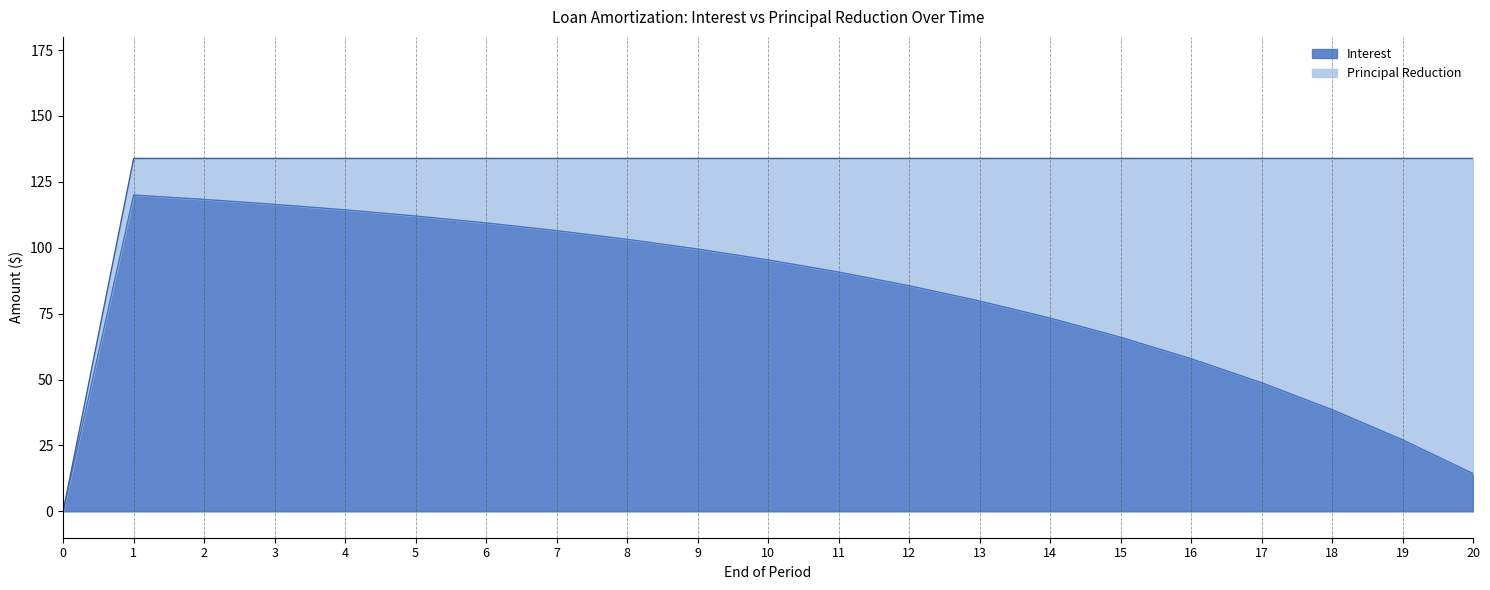

Reading left to right, what are all the values shown in this chart?

0=0.0	1=120.0	2=118.3	3=116.5	4=114.4	5=112.0	6=109.4	7=106.5	8=103.2	9=99.5	10=95.4	11=90.8	12=85.6	13=79.8	14=73.3	15=66.1	16=57.9	17=48.8	18=38.6	19=27.2	20=14.3